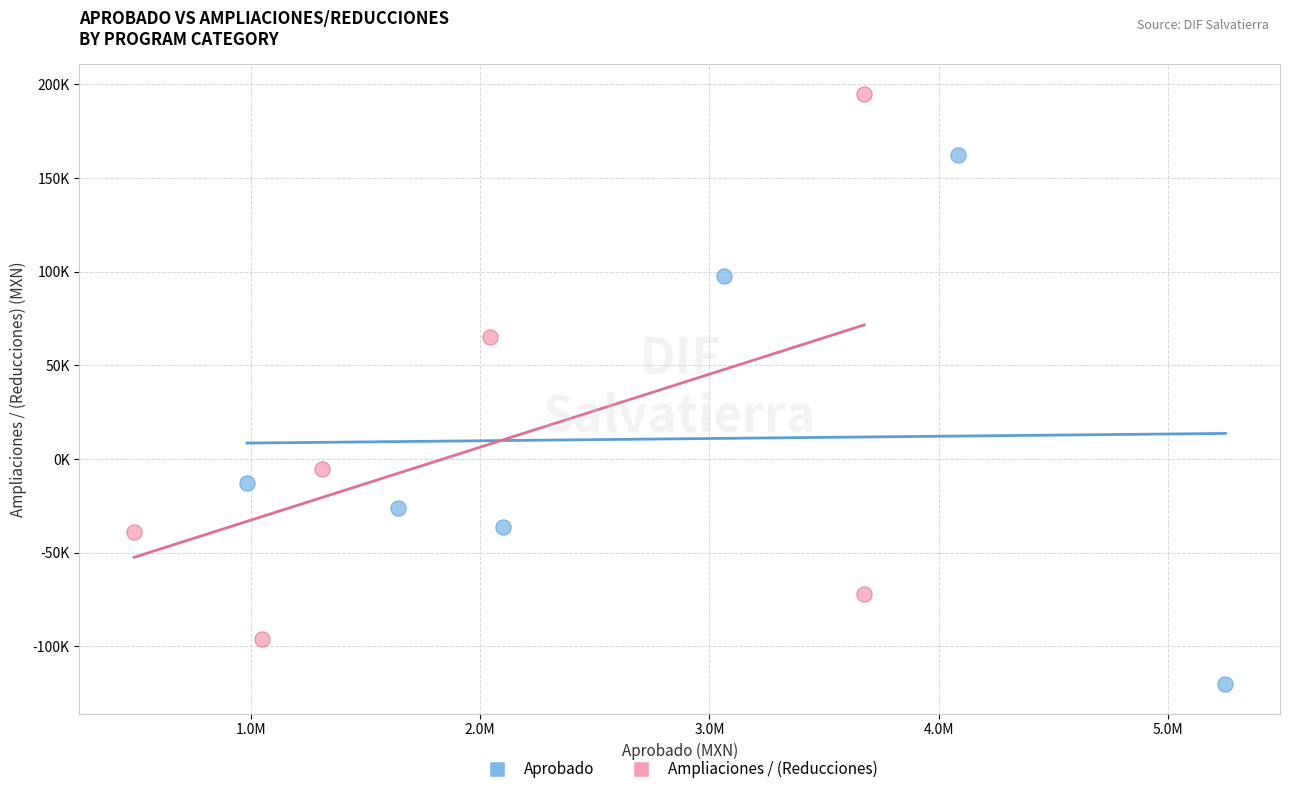

What are all the series names shown in the legend?

Aprobado, Ampliaciones / (Reducciones)